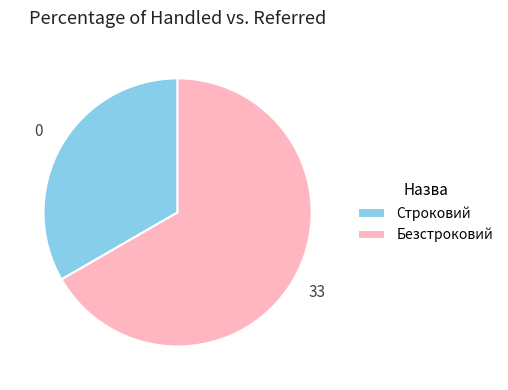

What is the ratio of the value at Строковий to the value at Безстроковий?

0.5